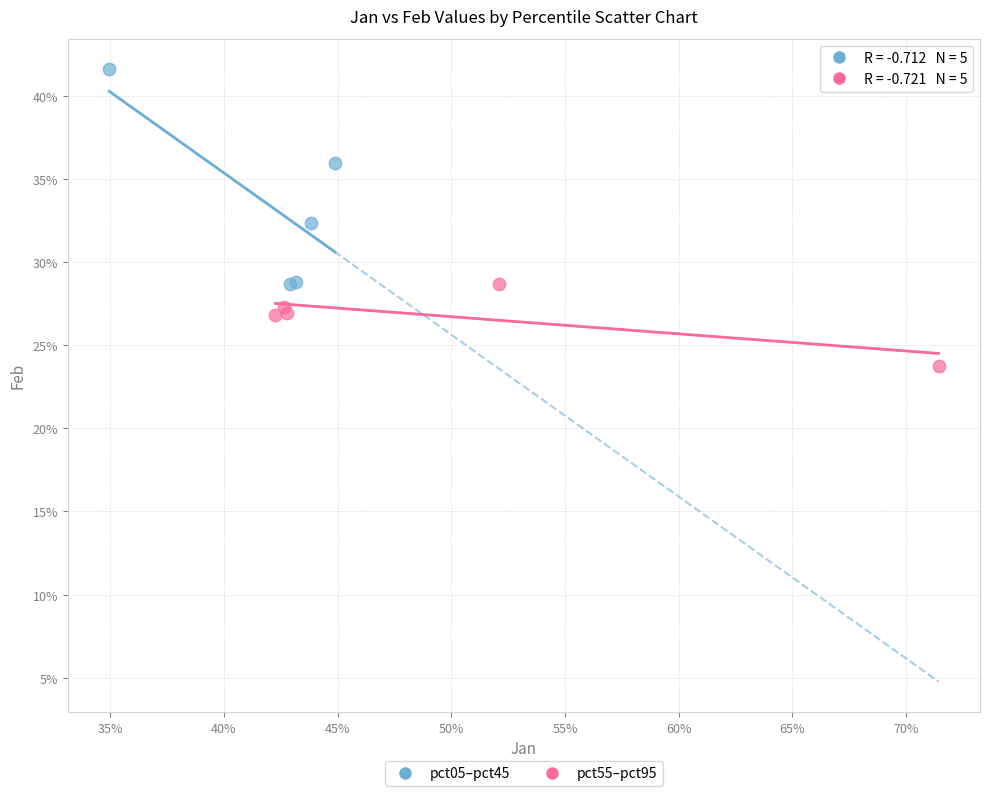

Which series reaches the minimum Y coordinate?

pct55–pct95